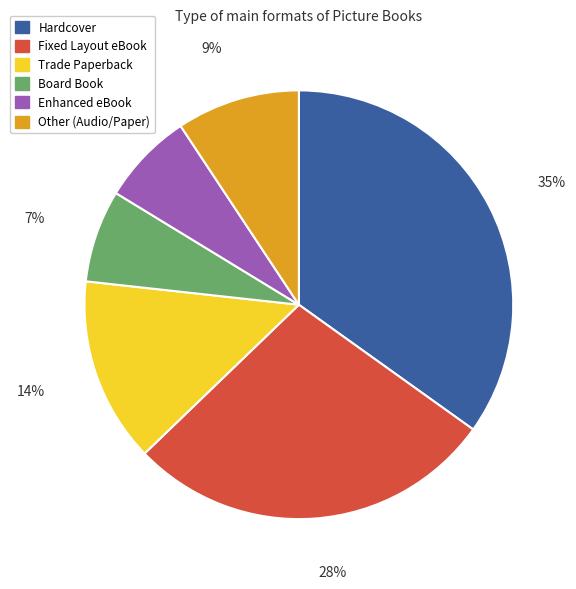

True or false: Hardcover accounts for 35% of the total.

True